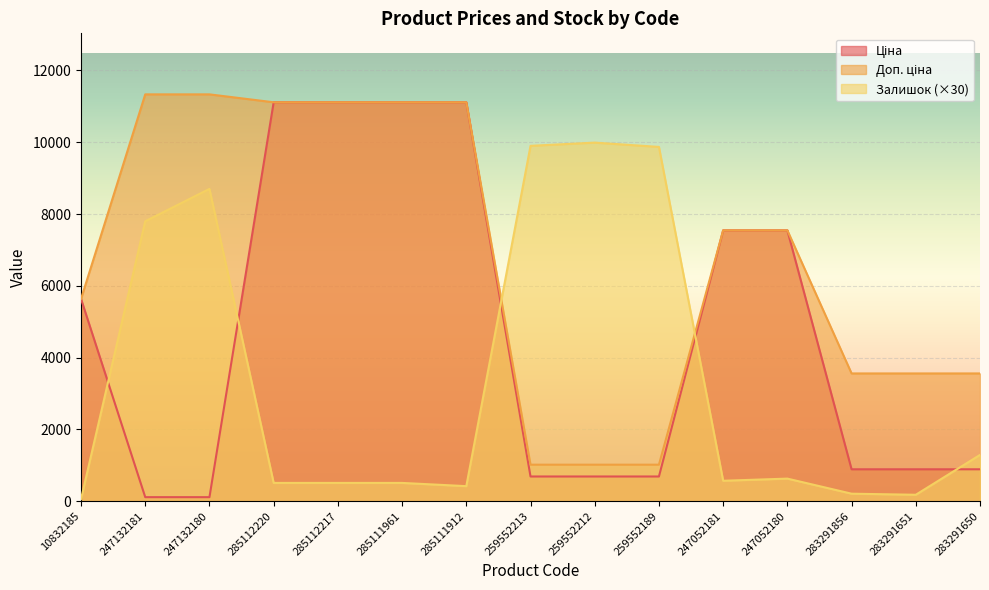

At which category does the chart reach its peak across all series?

247132181